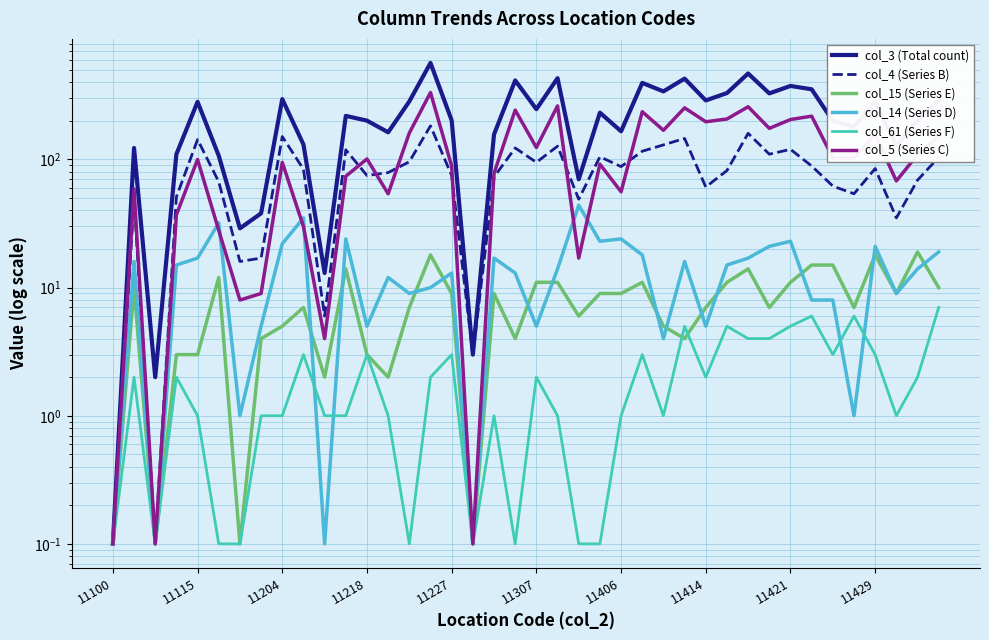

Which series ends up on top after the final intersection of col_14 (Series D) and col_15 (Series E)?

col_14 (Series D)